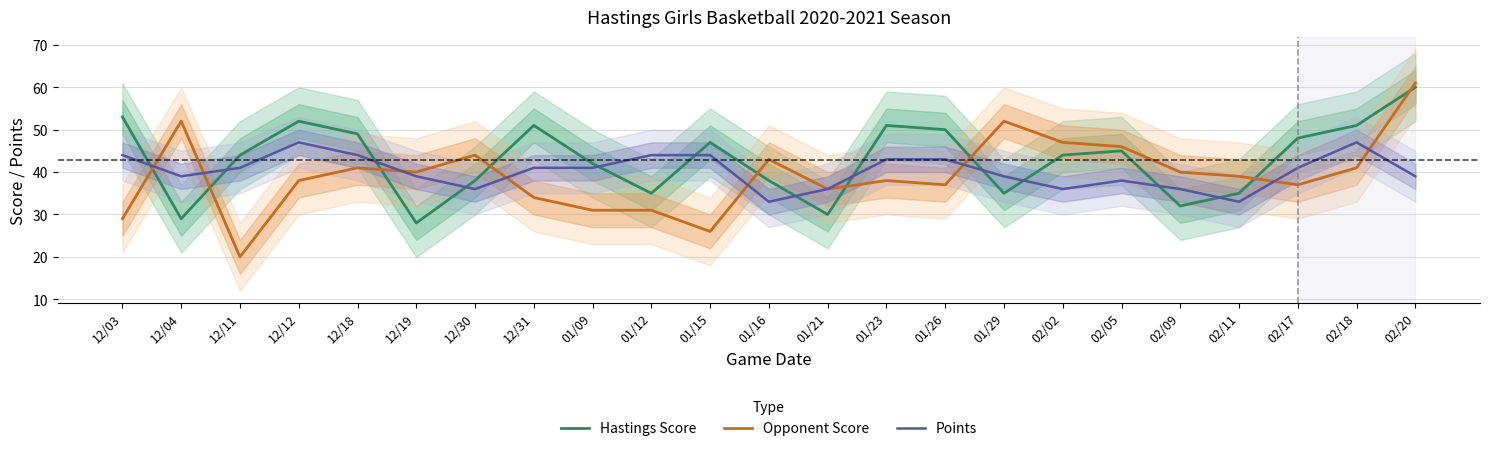

What is the difference between the highest and lowest values at 01/23?

13